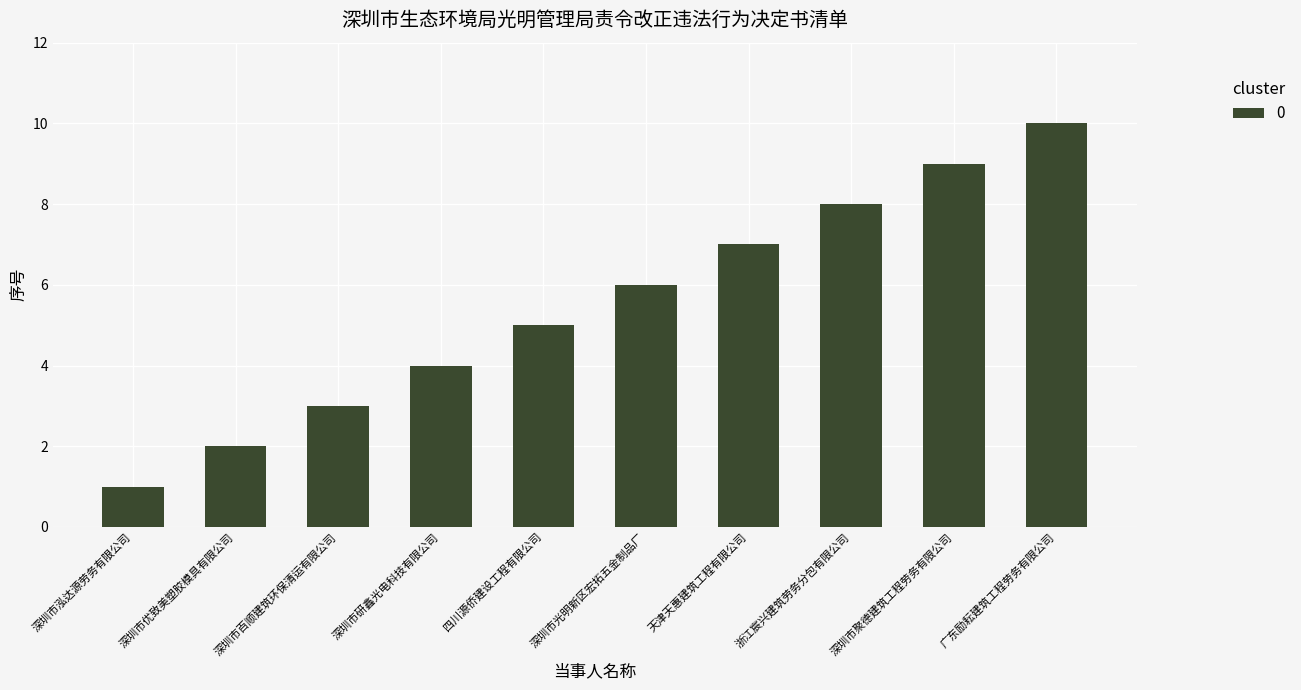

Approximately how many times larger is the value at 天津天惠建筑工程有限公司 compared to 浙江宸兴建筑劳务分包有限公司?

0.9